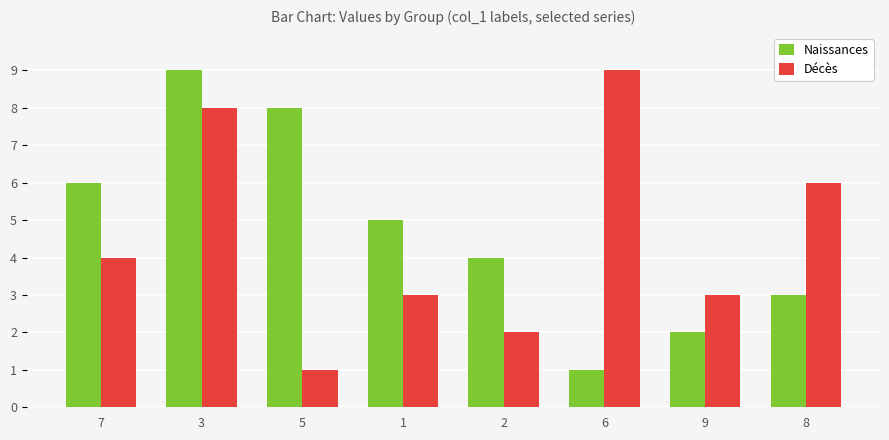

Rank the series by their average value, from highest to lowest.

Naissances, Décès